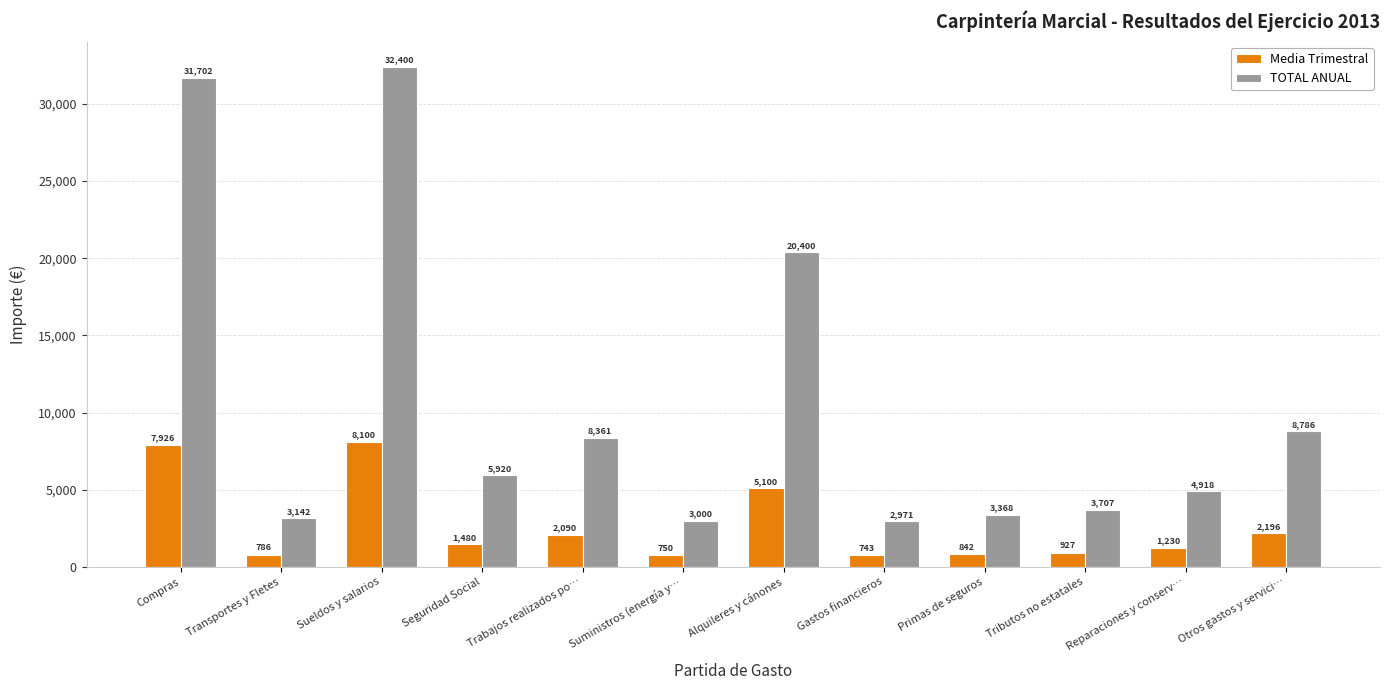

The value of TOTAL ANUAL at Trabajos realizados po… is 11732.4. True or false?

False